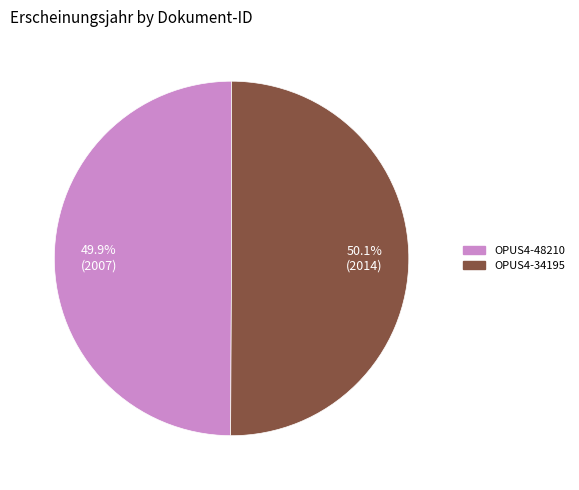

To the nearest percent, what portion does OPUS4-48210 represent?

50%